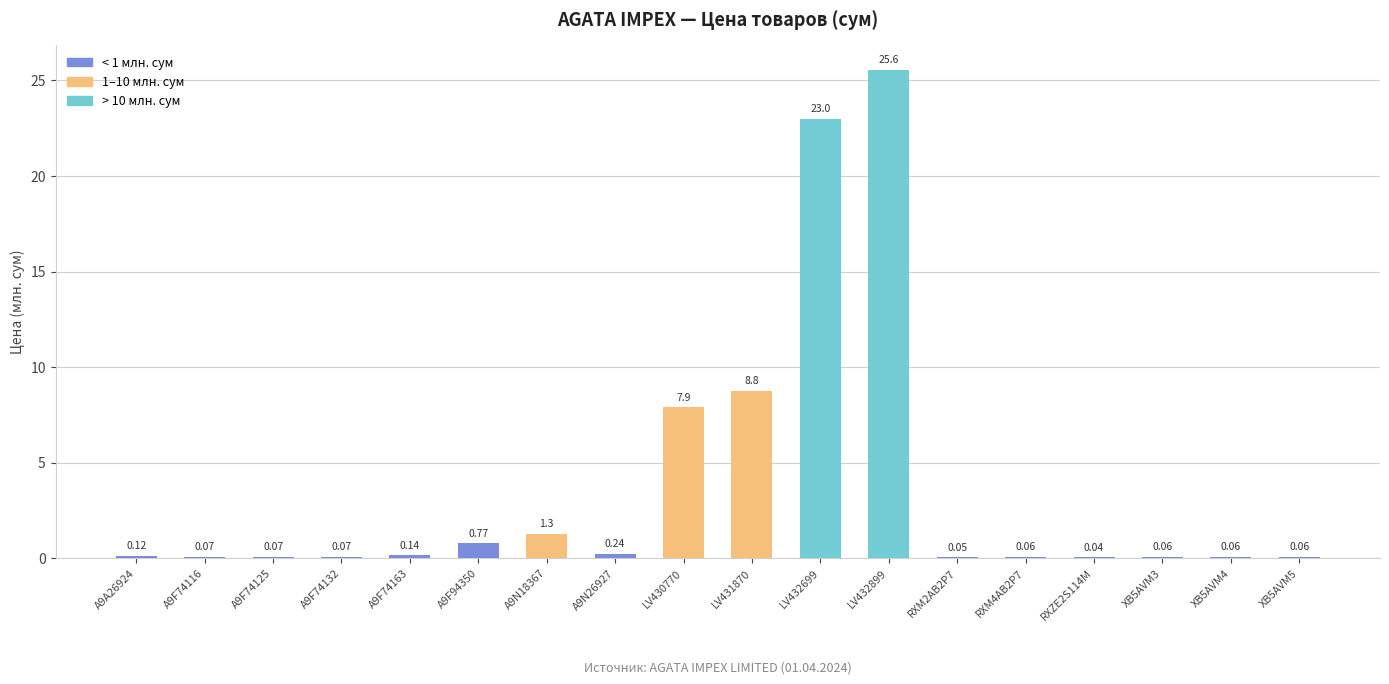

Count the number of categories in the chart.

18